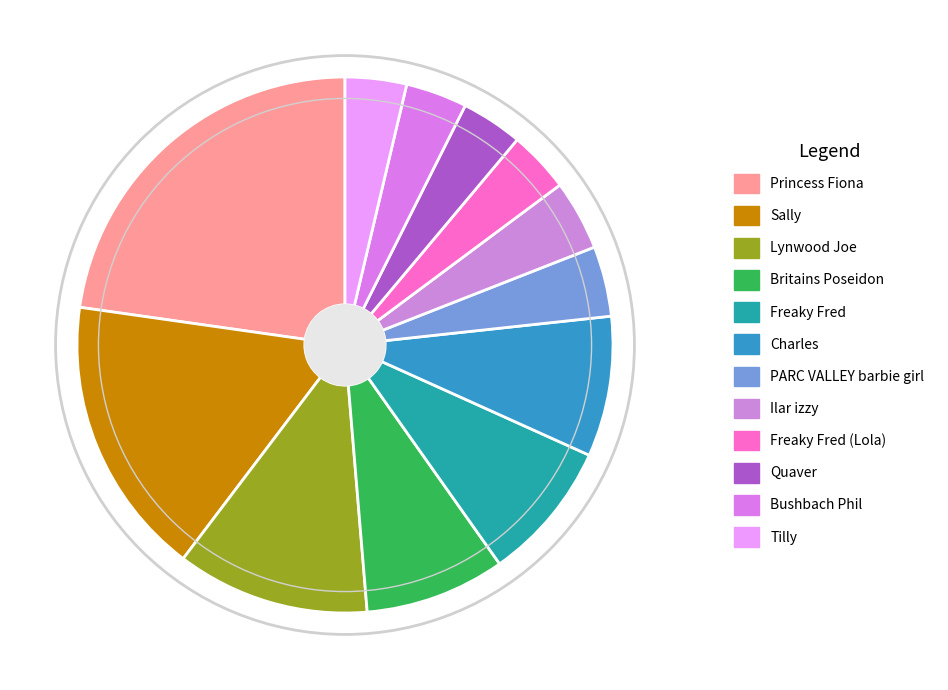

Count the number of slices in the pie.

12